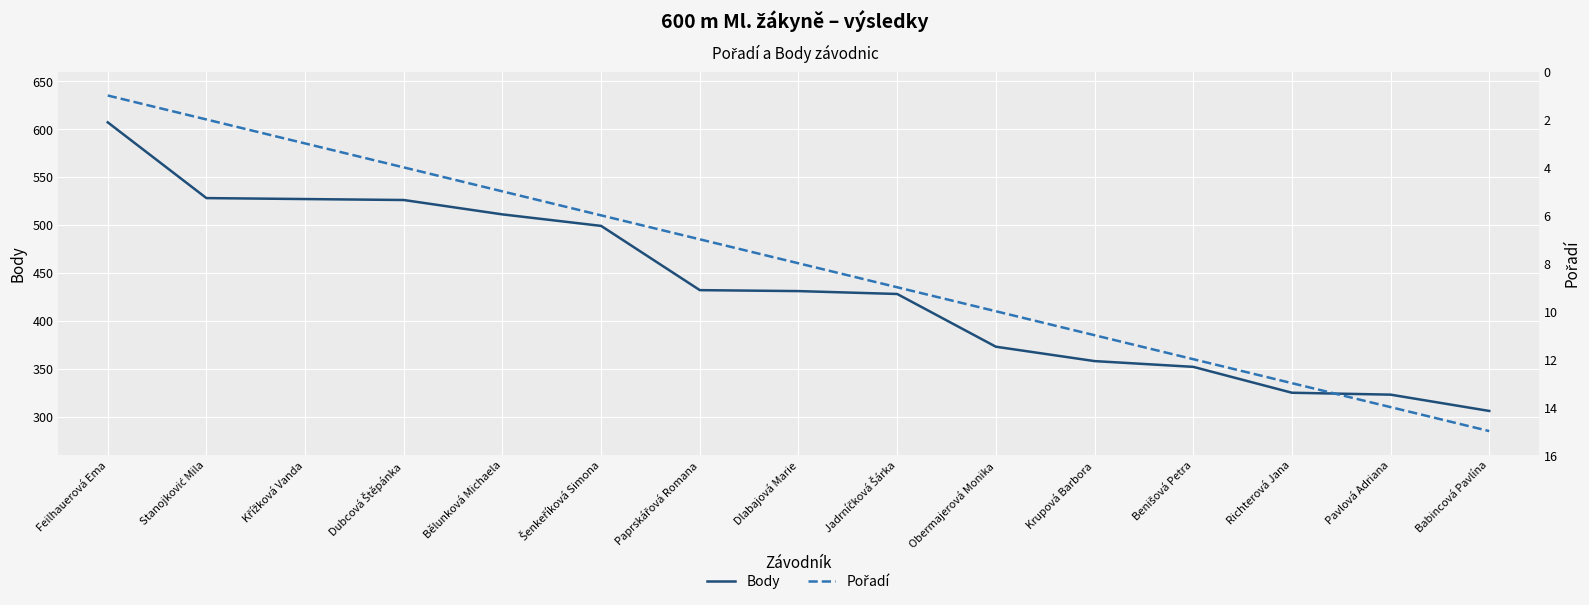

True or false: Pořadí and Body cross at least once.

False